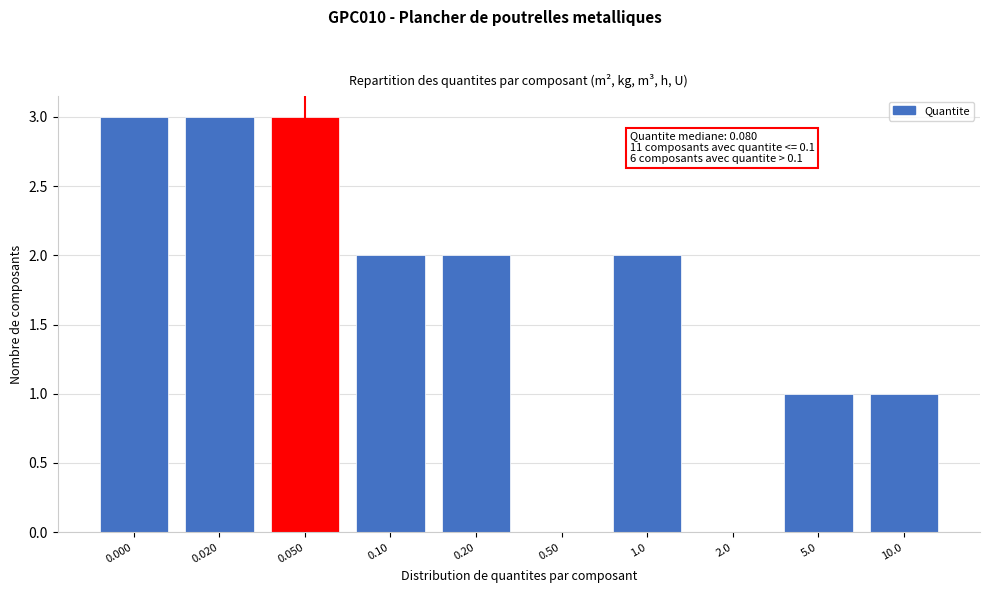

Reading right to left, transcribe all the data shown in this chart.

10.0=1	5.0=1	2.0=0	1.0=2	0.50=0	0.20=2	0.10=2	0.050=3	0.020=3	0.000=3